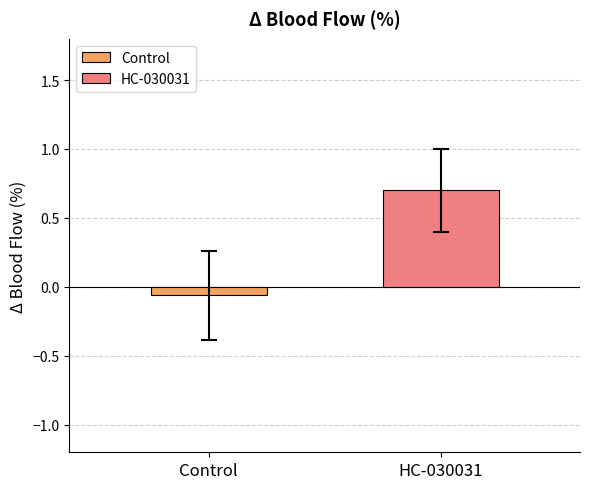

List the series in order of their peak value, highest first.

HC-030031, Control